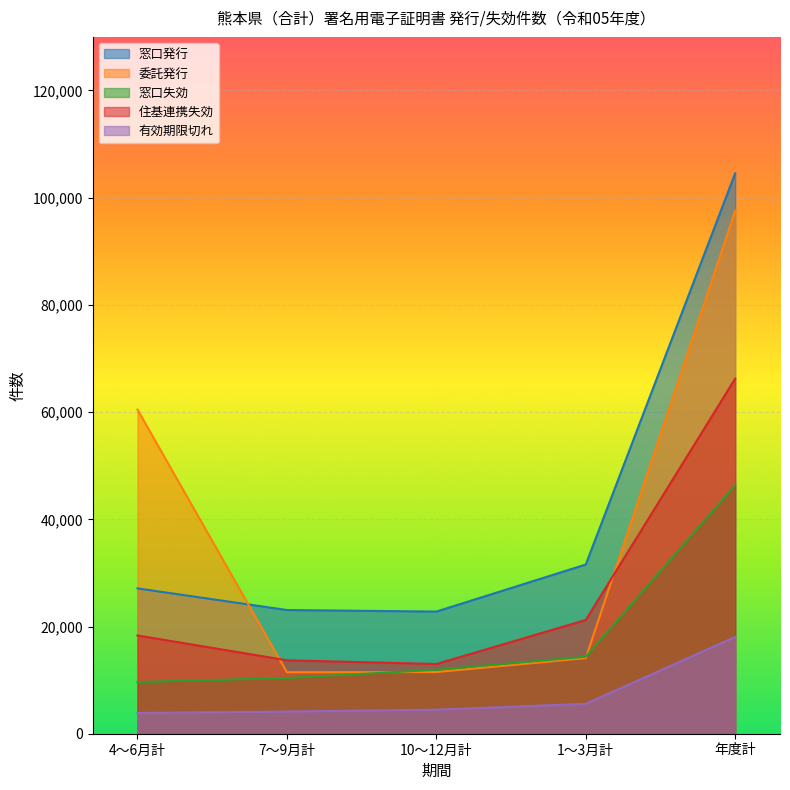

Reading left to right, list all the values displayed in this chart.

窓口発行: 4～6月計=27114	7～9月計=23077	10～12月計=22786	1～3月計=31565	年度計=104542
委託発行: 4～6月計=60469	7～9月計=11475	10～12月計=11503	1～3月計=14103	年度計=97550
窓口失効: 4～6月計=9642	7～9月計=10390	10～12月計=11932	1～3月計=14360	年度計=46324
住基連携失効: 4～6月計=18325	7～9月計=13703	10～12月計=13004	1～3月計=21218	年度計=66250
有効期限切れ: 4～6月計=3867	7～9月計=4135	10～12月計=4481	1～3月計=5575	年度計=18058